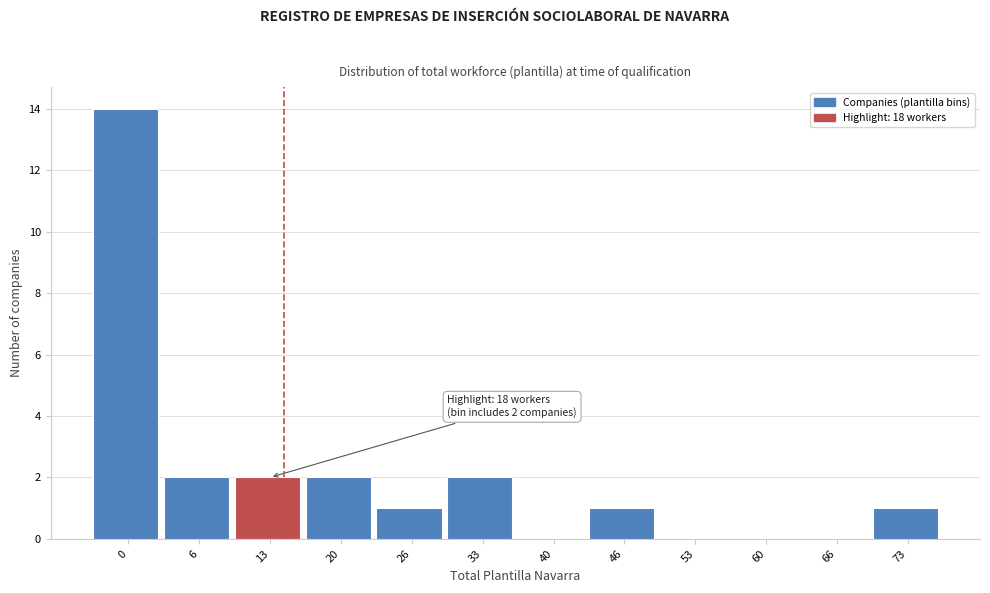

Reading right to left, list all the values displayed in this chart.

73=1	66=0	60=0	53=0	46=1	40=0	33=2	26=1	20=2	13=2	6=2	0=14